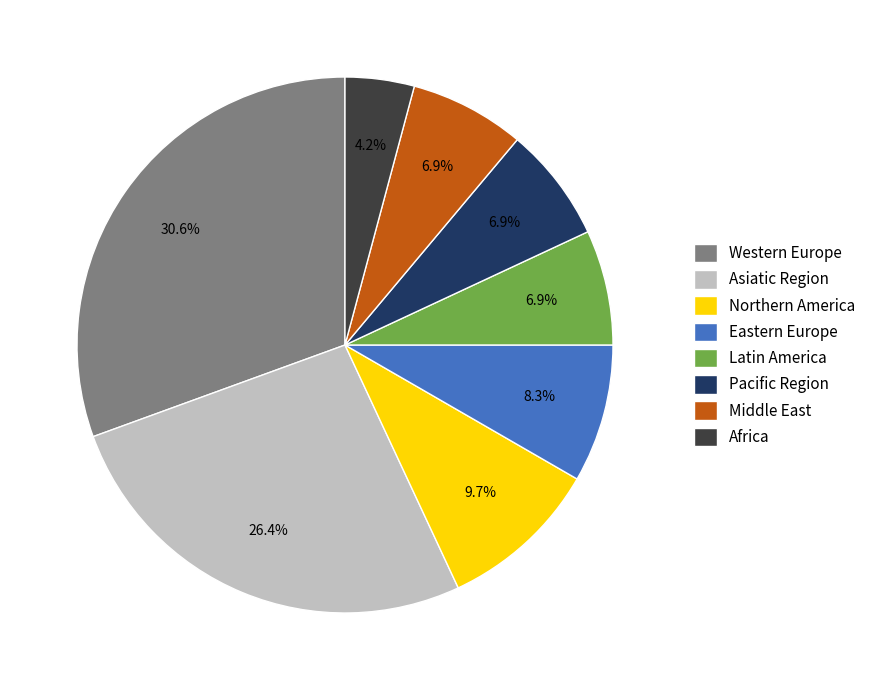

True or false: Western Europe accounts for 41% of the total.

False